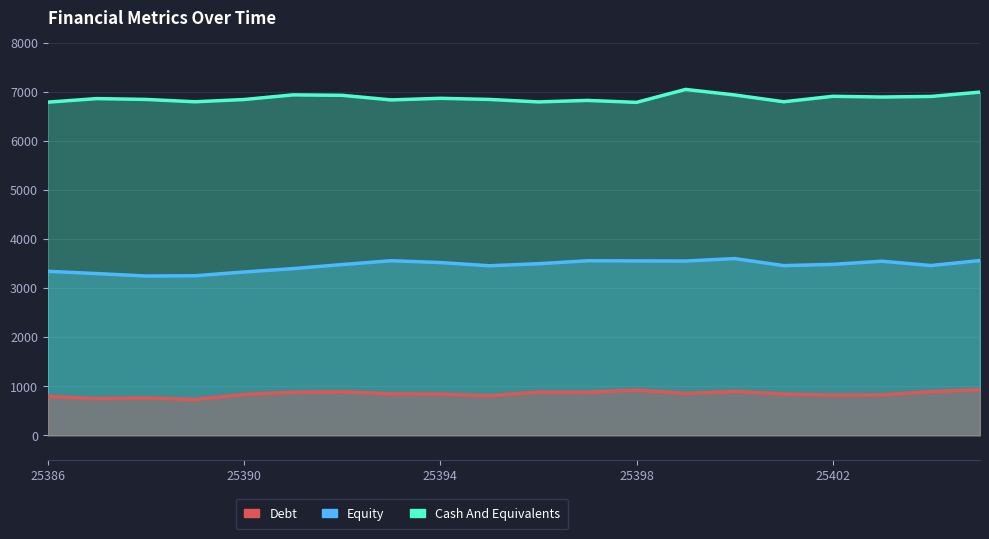

Reading left to right, list all the values displayed in this chart.

Equity: 3345	3299	3249	3254	3331	3400	3483	3561	3524	3458	3500	3560	3557	3555	3605	3461	3487	3551	3463	3565
Cash And Equivalents: 6796	6869	6852	6804	6850	6945	6936	6842	6875	6852	6801	6832	6792	7056	6943	6804	6916	6901	6913	7001
Debt: 792	747	763	730	833	877	887	846	839	807	880	879	921	855	895	841	819	824	889	932